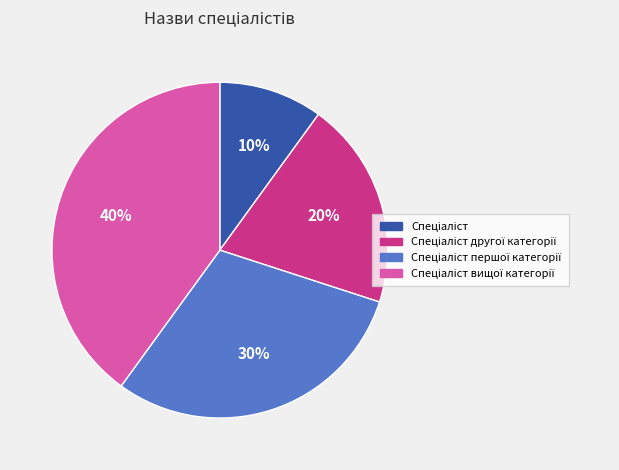

Is there any slice that represents more than half of the pie?

No